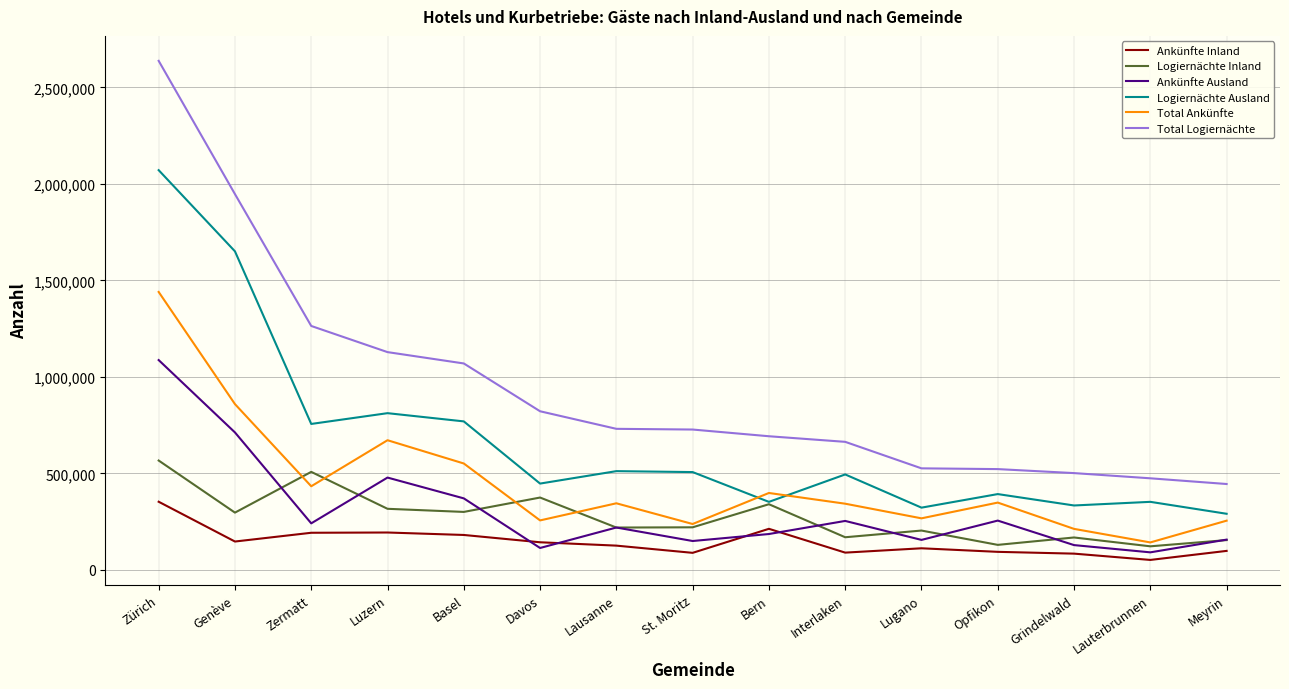

How many lines are shown in the chart?

6